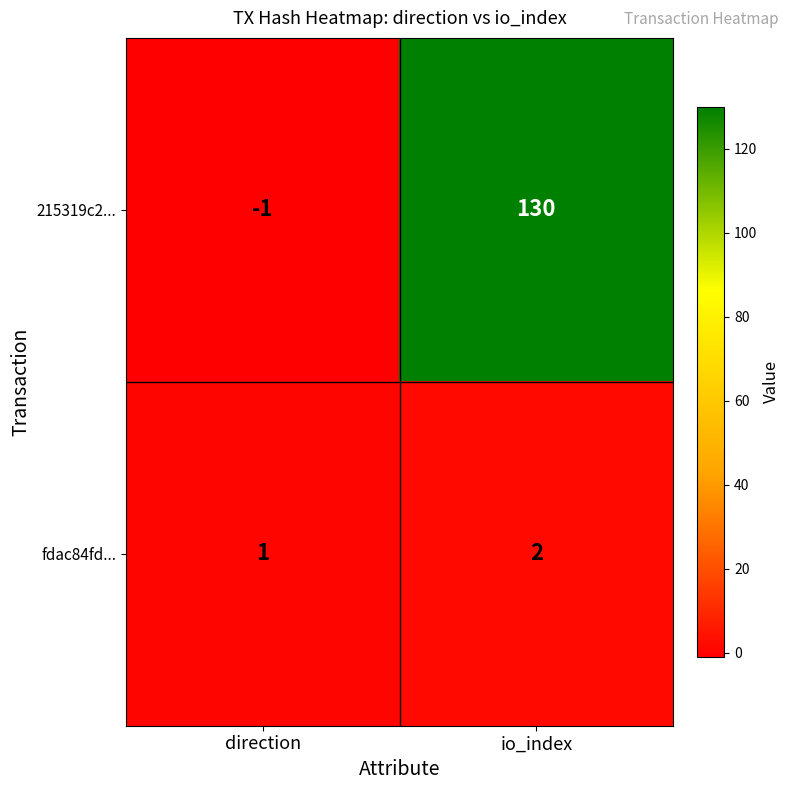

Which label corresponds to the smallest value in the chart?

direction